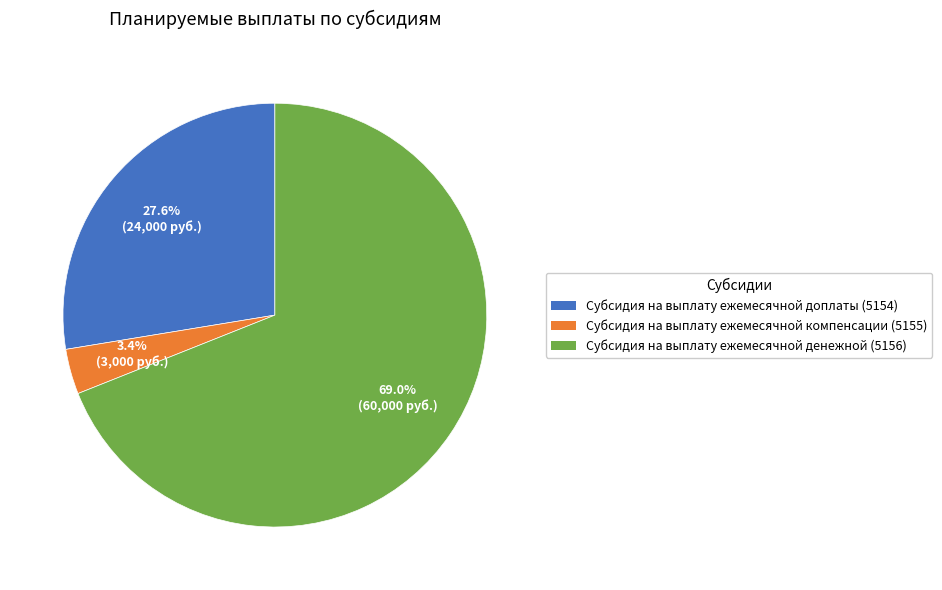

Does any single category account for the majority?

Yes